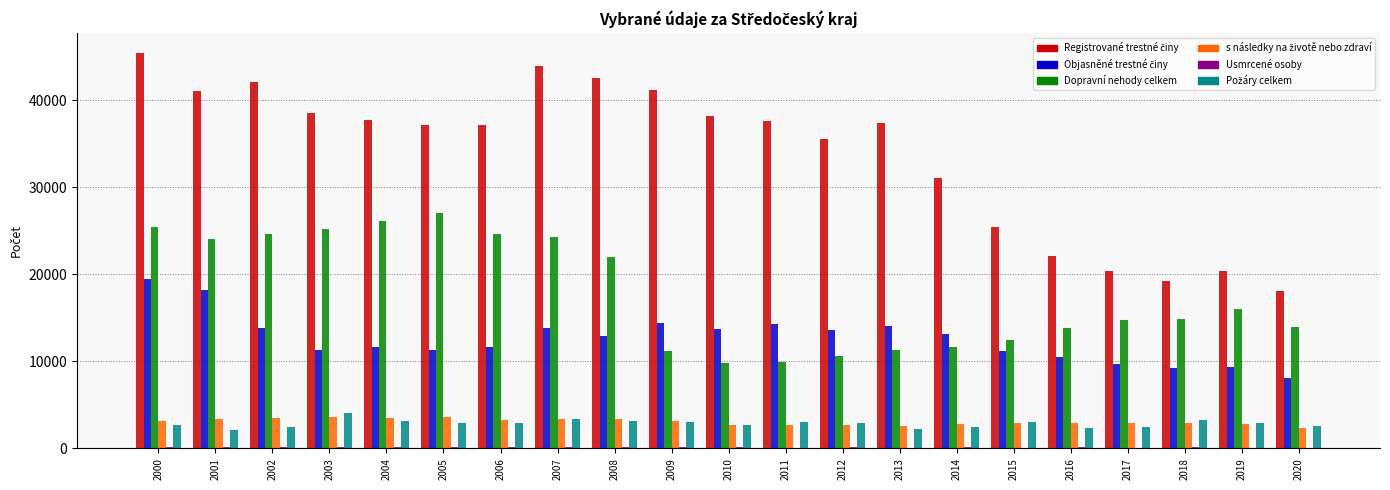

What is the maximum value shown in the chart?

45463